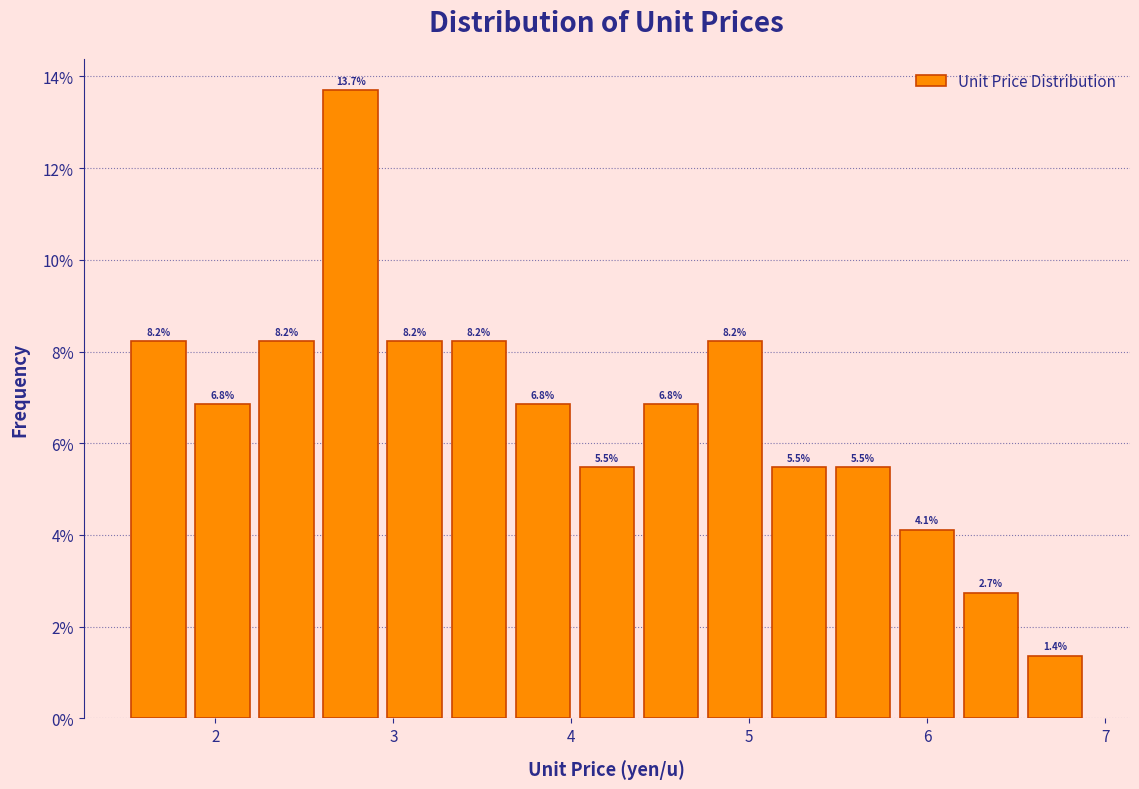

Read against the x-axis, roughly where is the centre of the tallest bar?

2.8